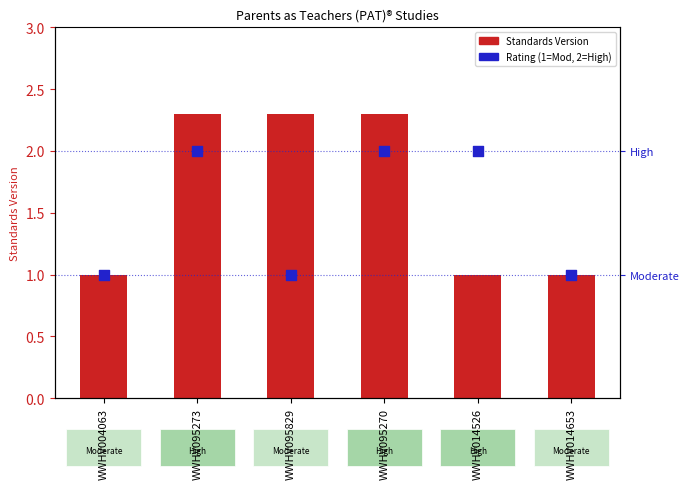

What is the total value across all series at WWHV095270?

4.3